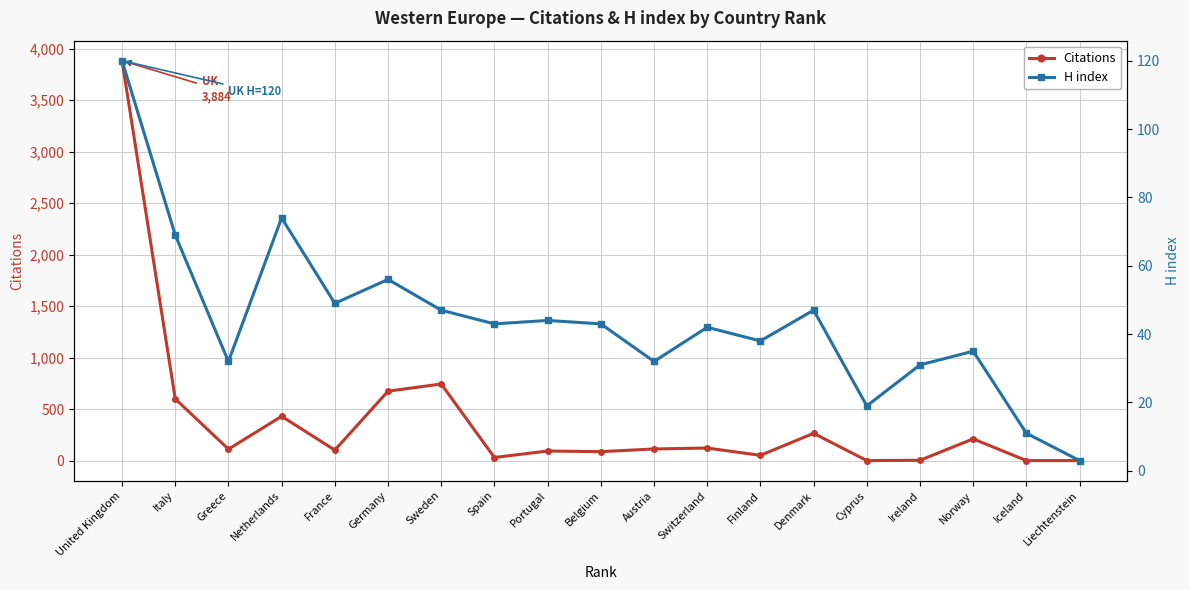

List the labels in order of Citations value, largest first.

United Kingdom, Sweden, Germany, Italy, Netherlands, Denmark, Norway, Switzerland, Austria, Greece, France, Portugal, Belgium, Finland, Spain, Ireland, Cyprus, Iceland, Liechtenstein